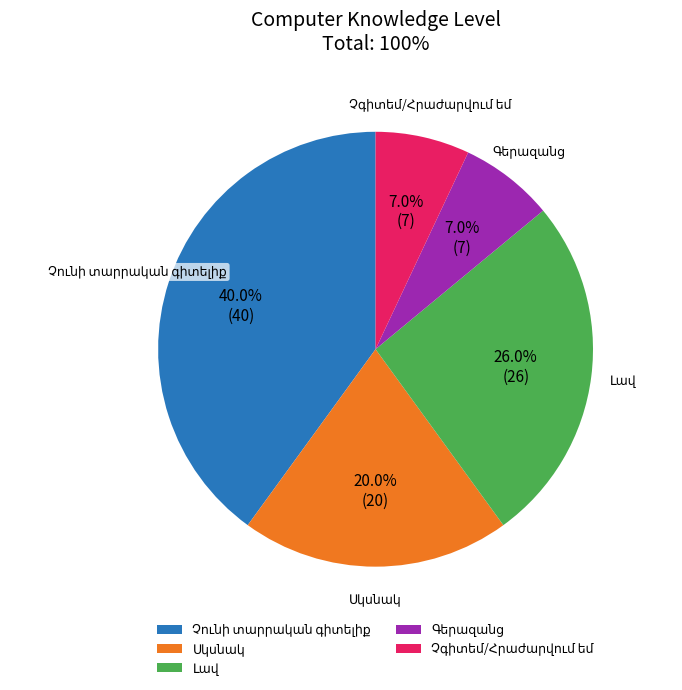

Is there a majority slice in this chart?

No